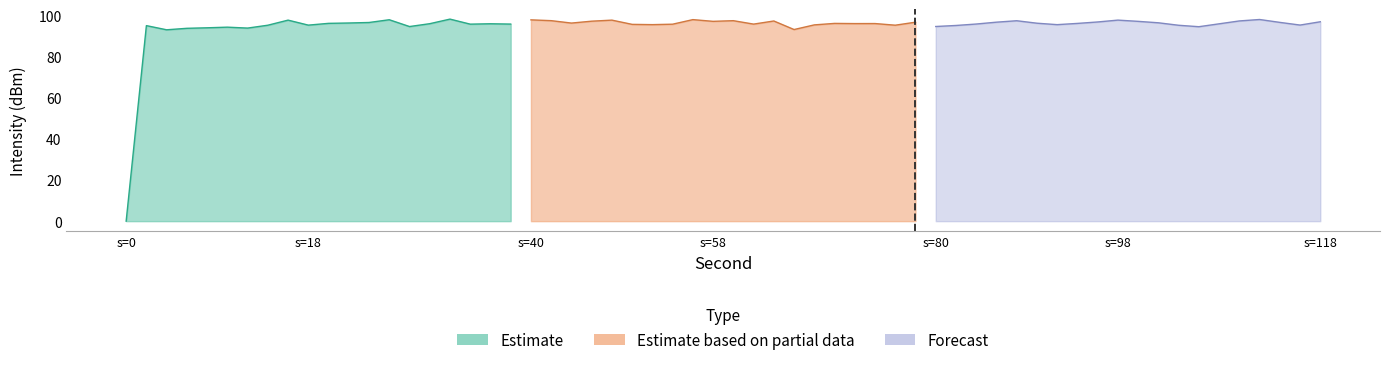

How many values in the Estimate series exceed 95?

12